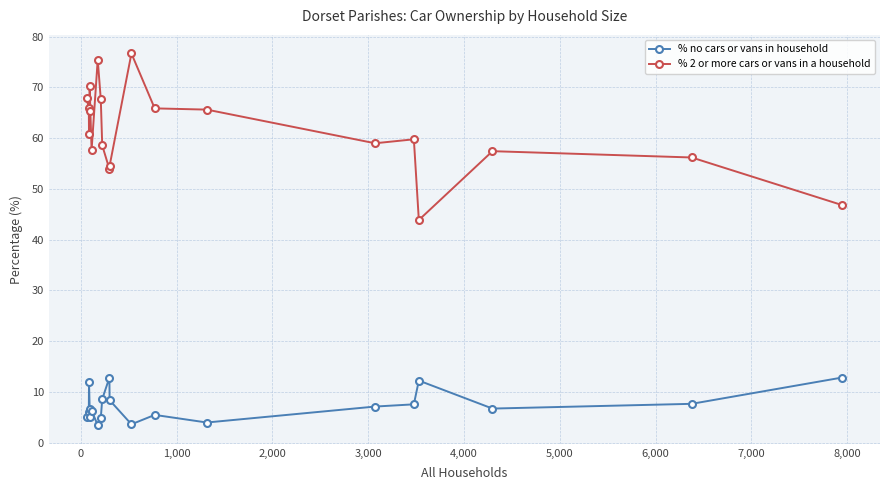

True or false: % 2 or more cars or vans in a household has more than 2 points higher than both neighbors.

True